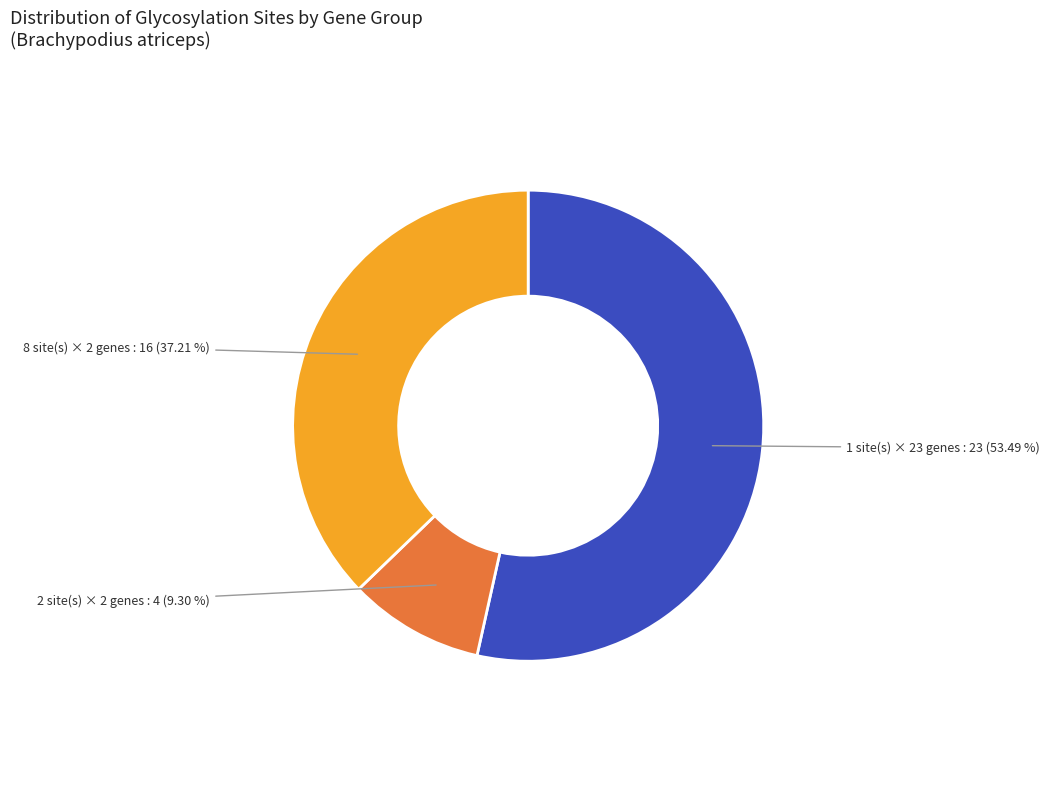

Does any single category account for the majority?

Yes